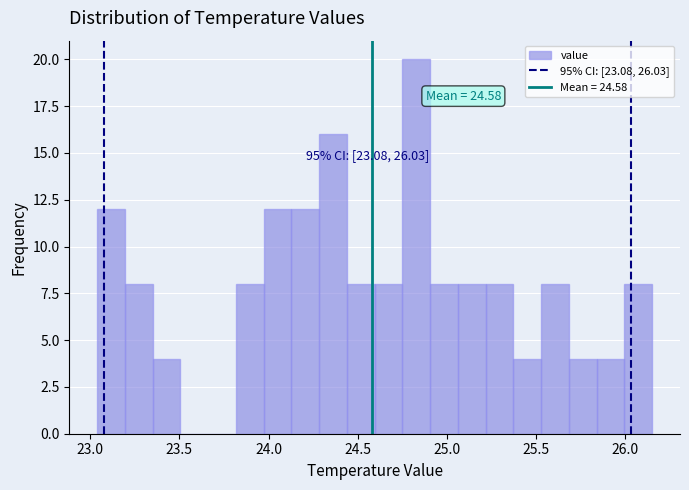

Read against the x-axis, roughly where is the centre of the tallest bar?

24.85